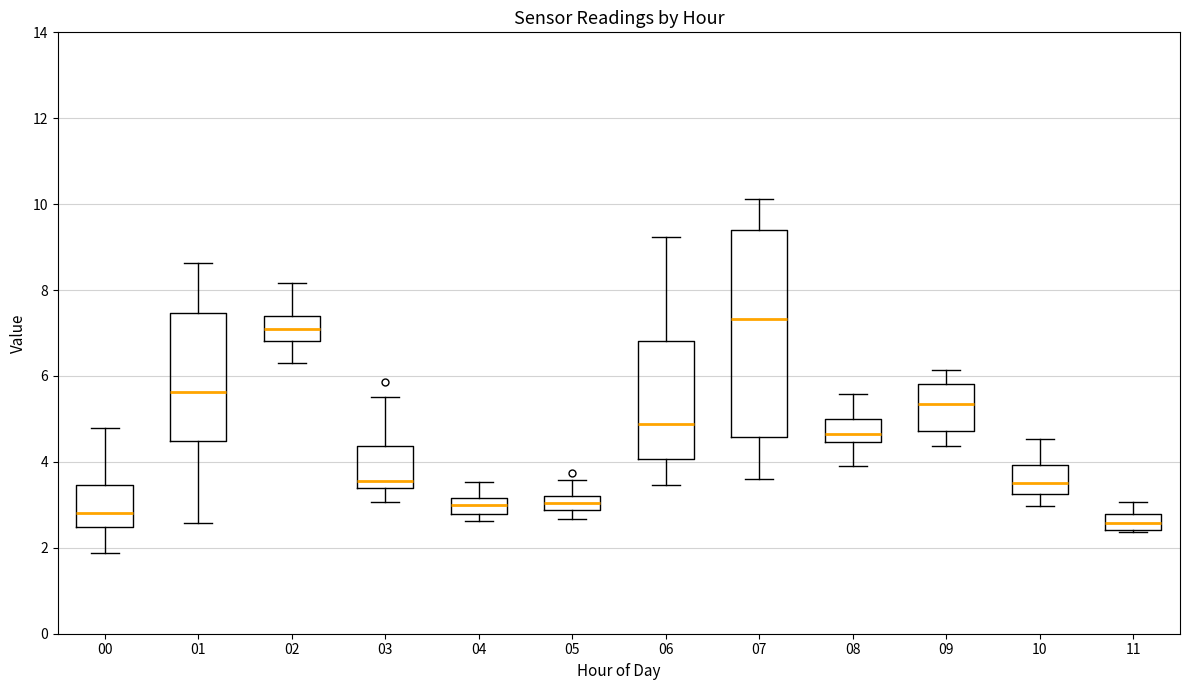

Reading left to right, read every box against the y-axis: the position of its median line, the range the box covers, and the ends of its whiskers. The values are not printed on the chart, so give them approximately, as read against the axis.

00: median 2.8, box 2.4 to 3.4, whiskers 1.8 to 4.8
01: median 5.6, box 4.4 to 7.4, whiskers 2.6 to 8.6
02: median 7.0, box 6.8 to 7.4, whiskers 6.4 to 8.2
03: median 3.6, box 3.4 to 4.4, whiskers 3.0 to 5.6
04: median 3.0, box 2.8 to 3.2, whiskers 2.6 to 3.6
05: median 3.0, box 2.8 to 3.2, whiskers 2.6 to 3.6
06: median 4.8, box 4.0 to 6.8, whiskers 3.4 to 9.2
07: median 7.4, box 4.6 to 9.4, whiskers 3.6 to 10.2
08: median 4.6, box 4.4 to 5.0, whiskers 4.0 to 5.6
09: median 5.4, box 4.8 to 5.8, whiskers 4.4 to 6.2
10: median 3.6, box 3.2 to 4.0, whiskers 3.0 to 4.6
11: median 2.6, box 2.4 to 2.8, whiskers 2.4 to 3.0